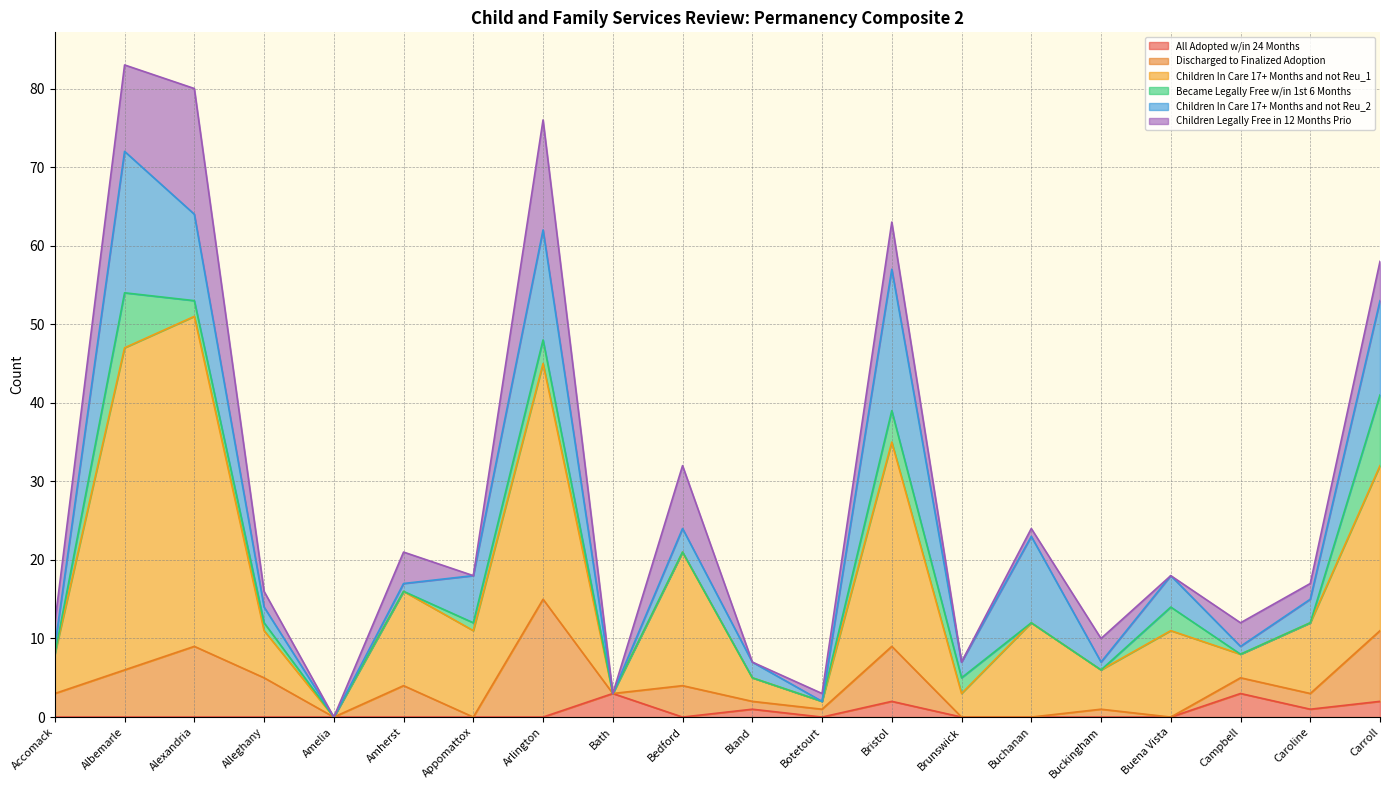

Which label corresponds to the largest value in the chart?

Alexandria